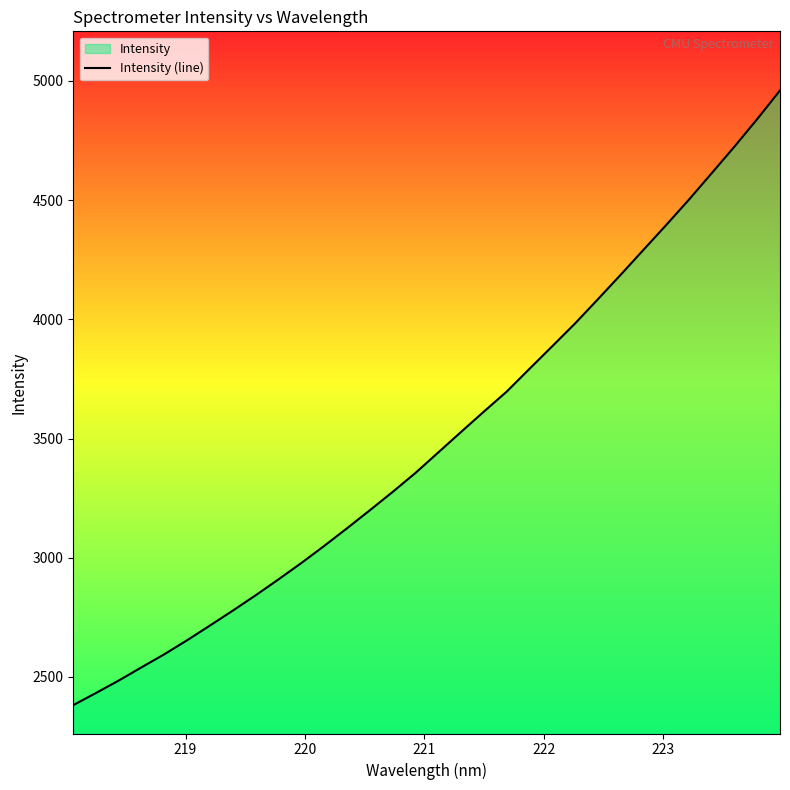

What is the smallest value displayed?

2381.9